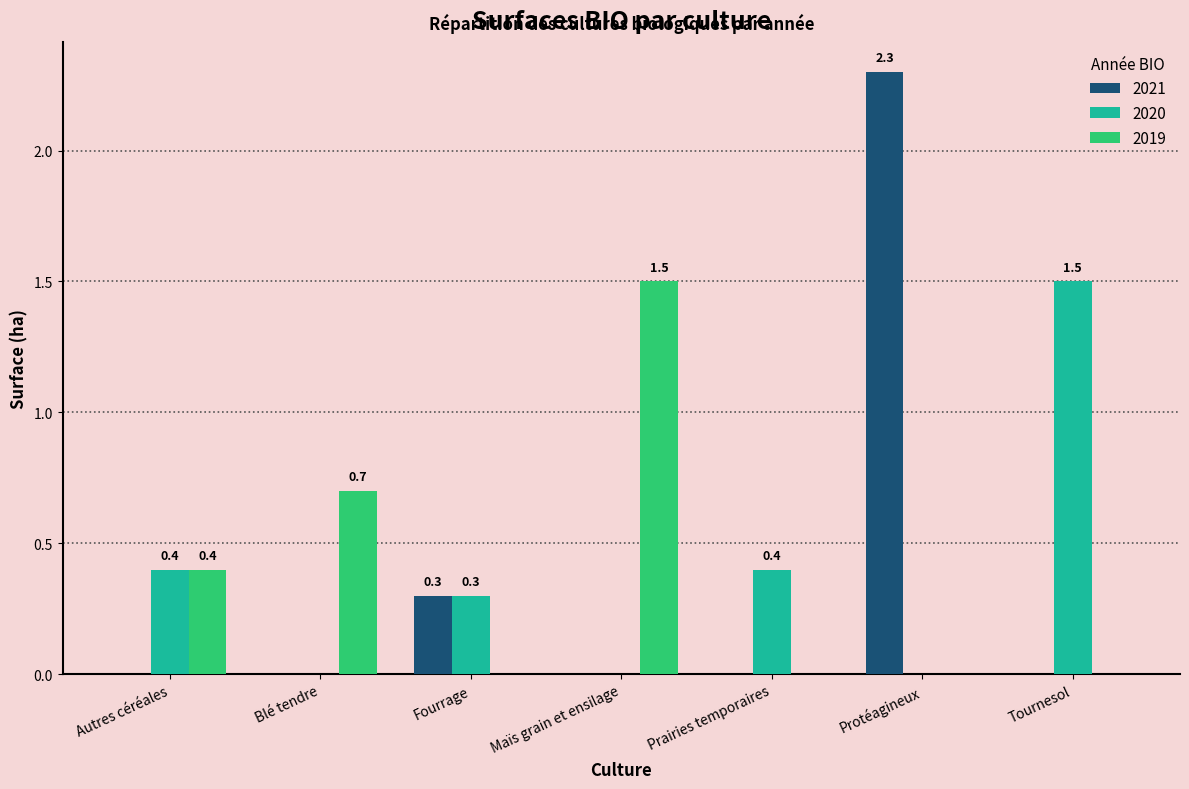

Which series changed the most between Autres céréales and Blé tendre?

2020